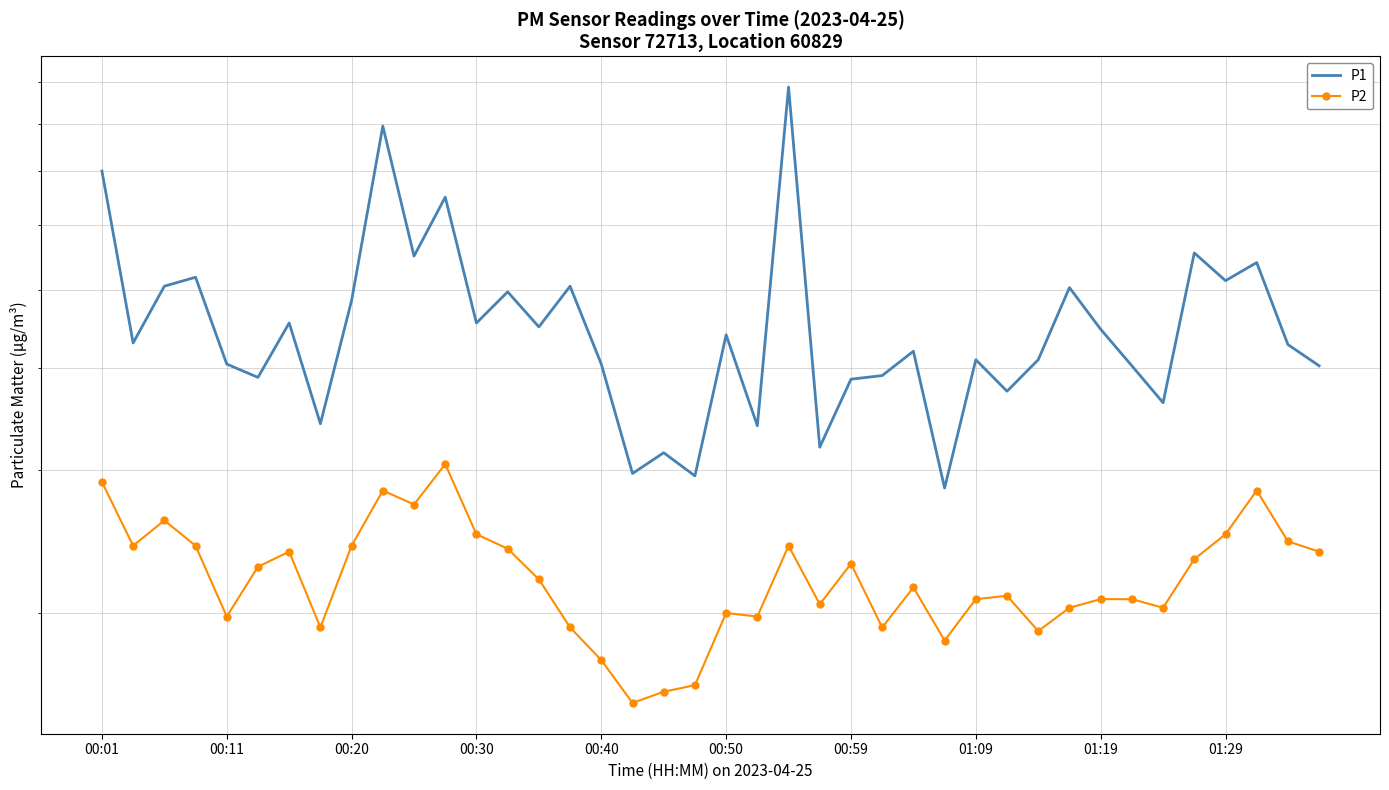

What are all the series names shown in the legend?

P1, P2